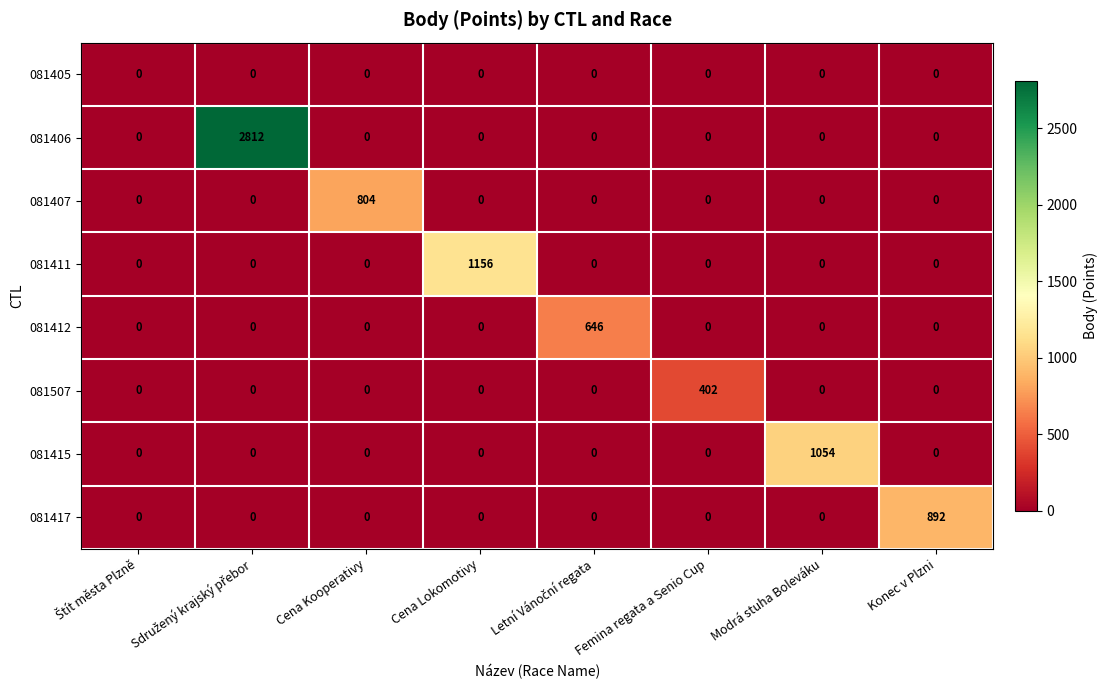

At how many categories does at least one series exceed 2?

7